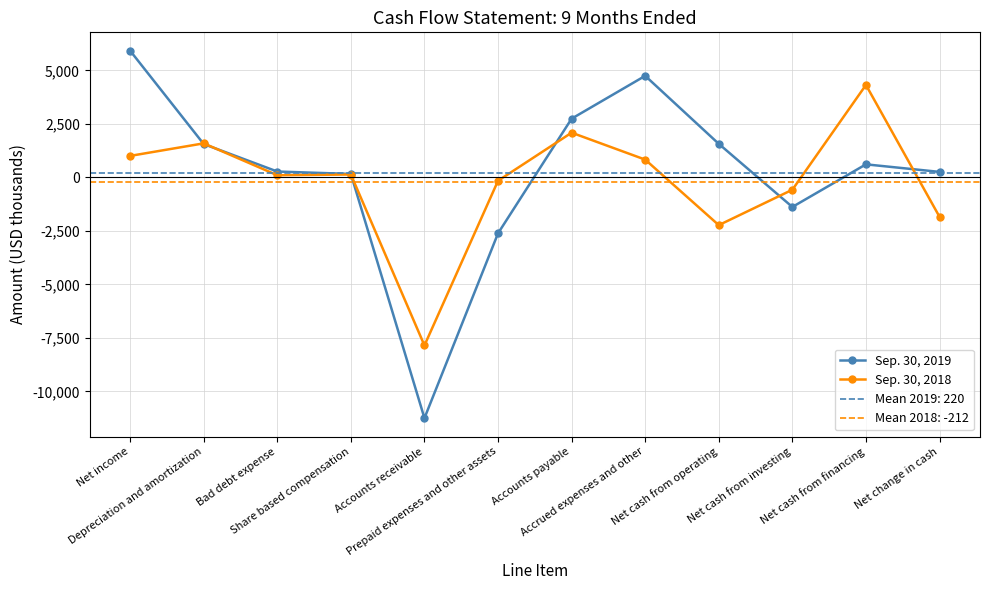

How many values in Sep. 30, 2019 are below zero?

3